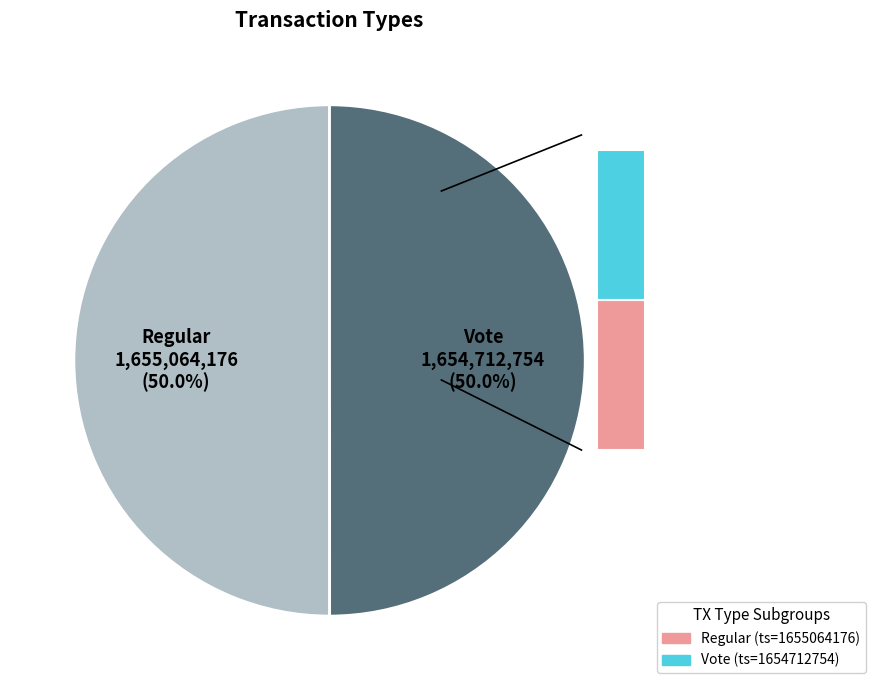

Approximately how many times larger is the value at Vote compared to Regular?

1.0